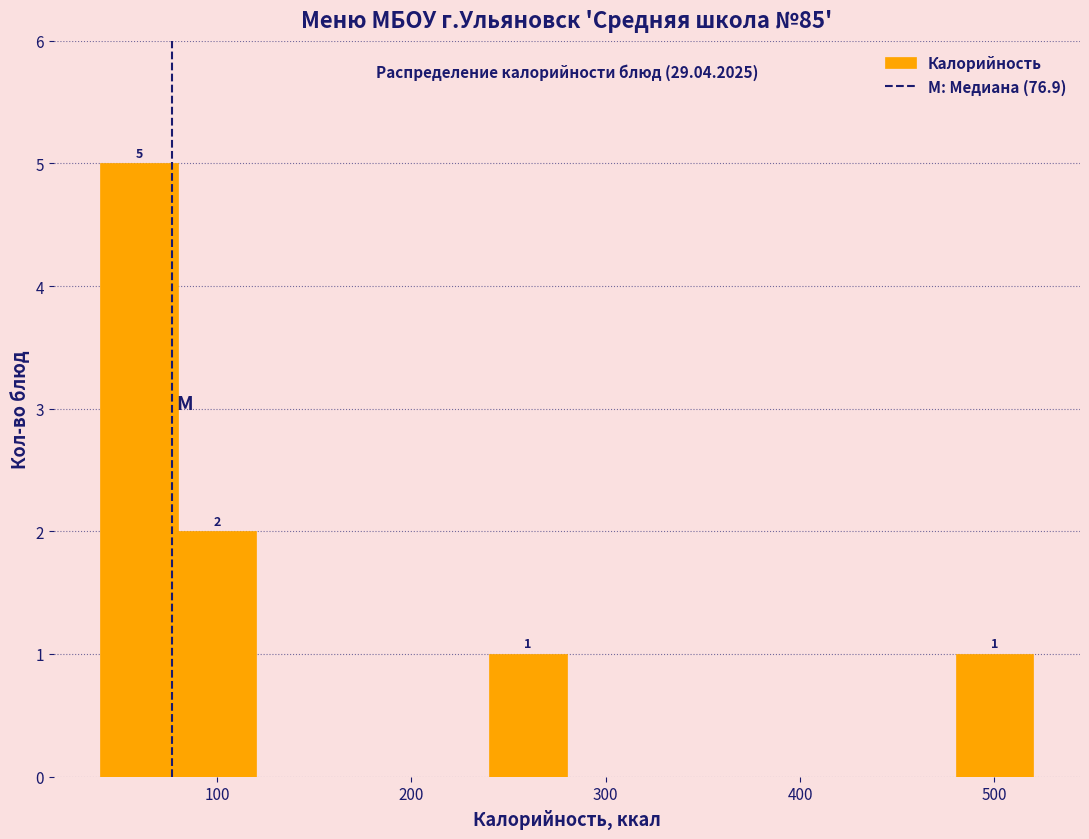

Which range on the x-axis has the tallest bar?

40 to 80